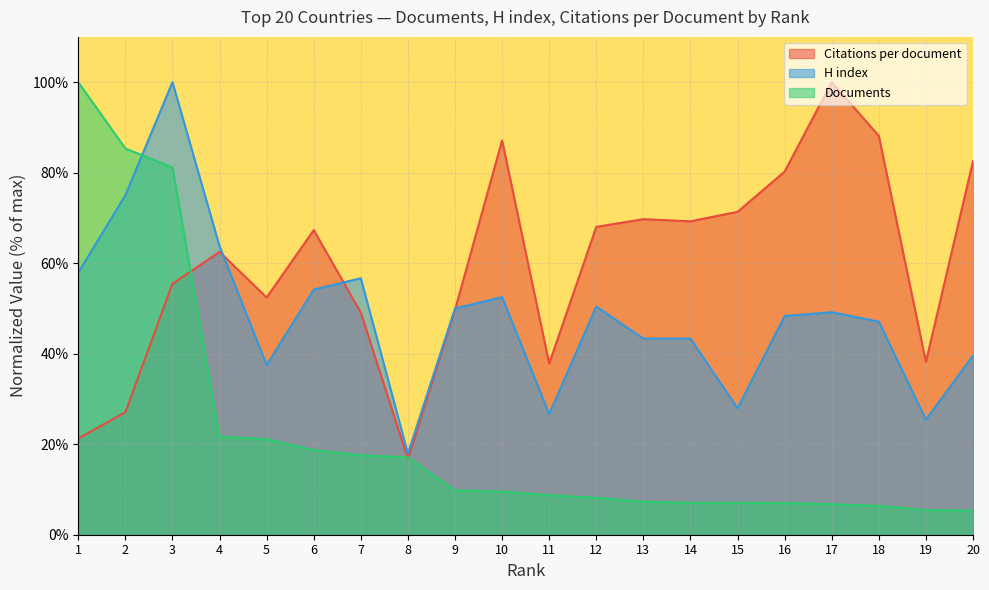

Reading left to right, list all the values displayed in this chart.

Citations per document: 21.3	27.1	55.4	62.5	52.4	67.3	49.1	16.7	49.7	87.1	37.8	68.0	69.7	69.3	71.3	80.2	100.0	88.1	38.2	82.5
H index: 57.9	75.0	100.0	63.7	37.5	54.2	56.7	17.9	50.0	52.5	26.7	50.4	43.3	43.3	27.9	48.3	49.2	47.1	25.4	39.6
Documents: 100.0	85.3	81.1	21.6	21.1	18.7	17.6	17.1	9.8	9.5	8.7	8.2	7.3	7.1	7.1	7.0	6.7	6.4	5.4	5.3